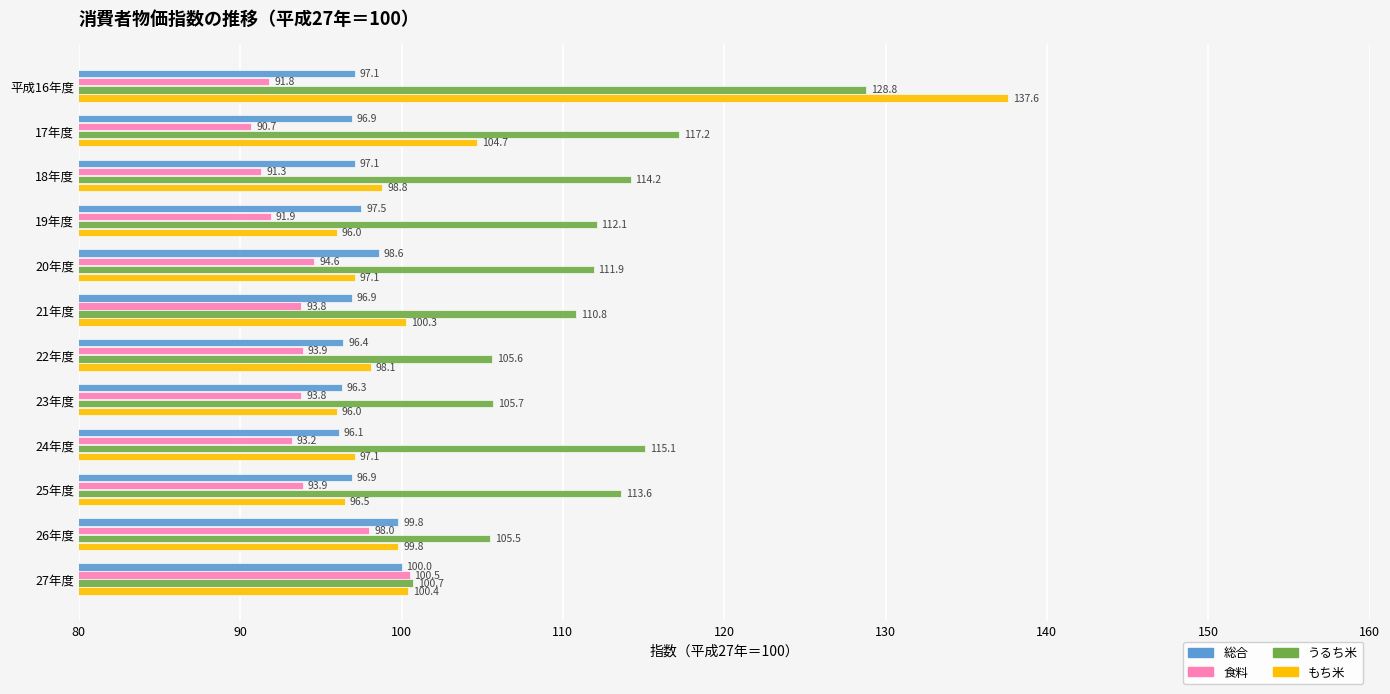

What value does the うるち米 series have at 19年度?

112.1